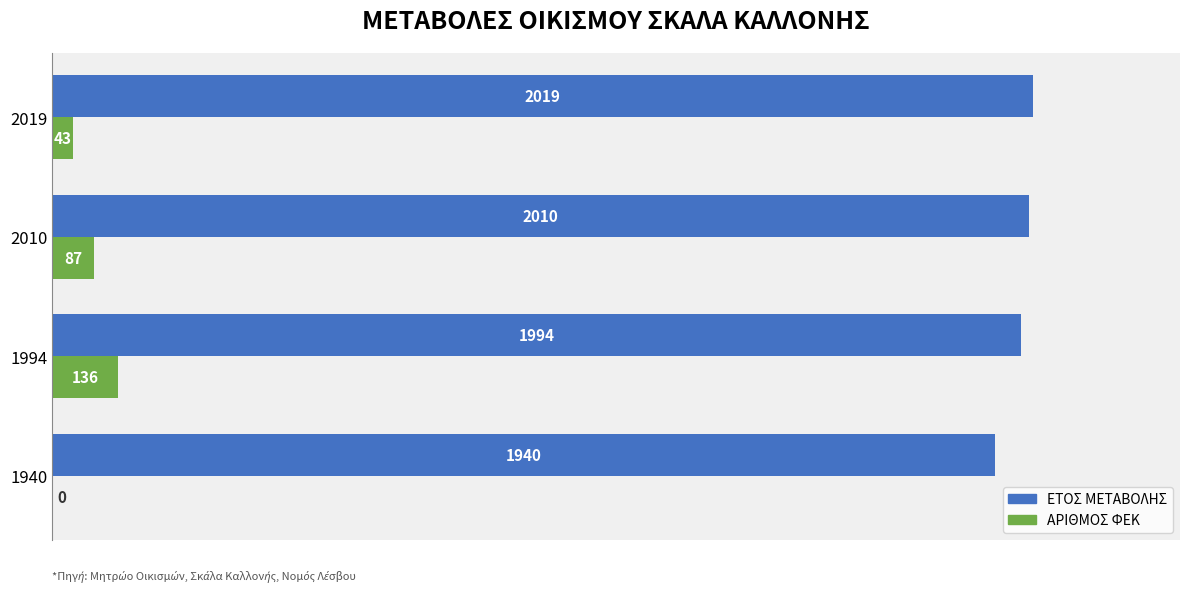

At which label is ΑΡΙΘΜΟΣ ΦΕΚ closest to 68?

2010